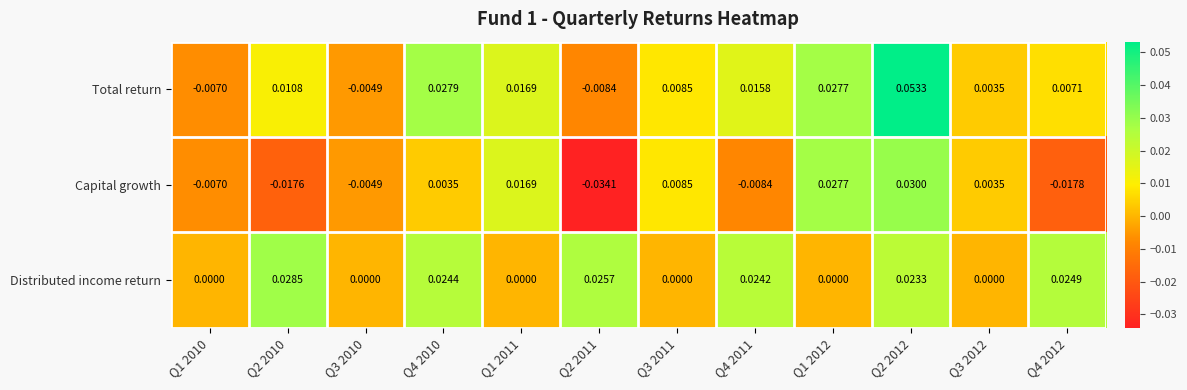

Between Q4 2010 and Q1 2012, which series saw the biggest shift?

Distributed income return